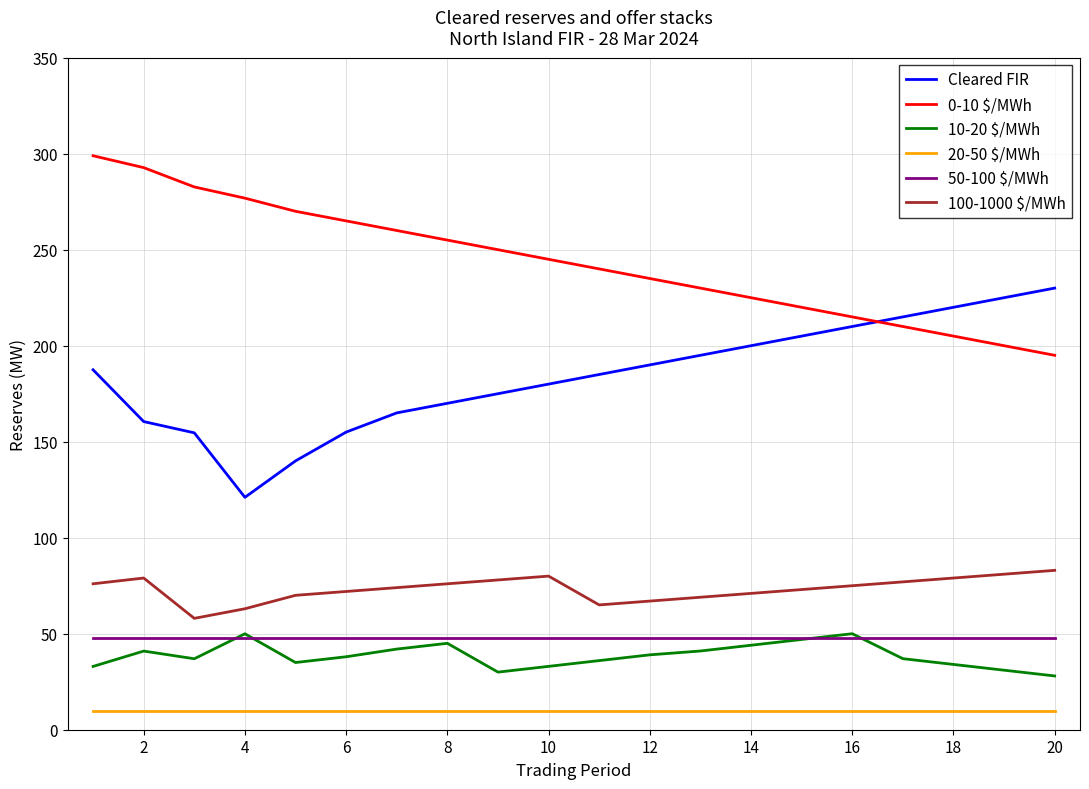

What is the highest value of the 0-10 $/MWh series?

298.9